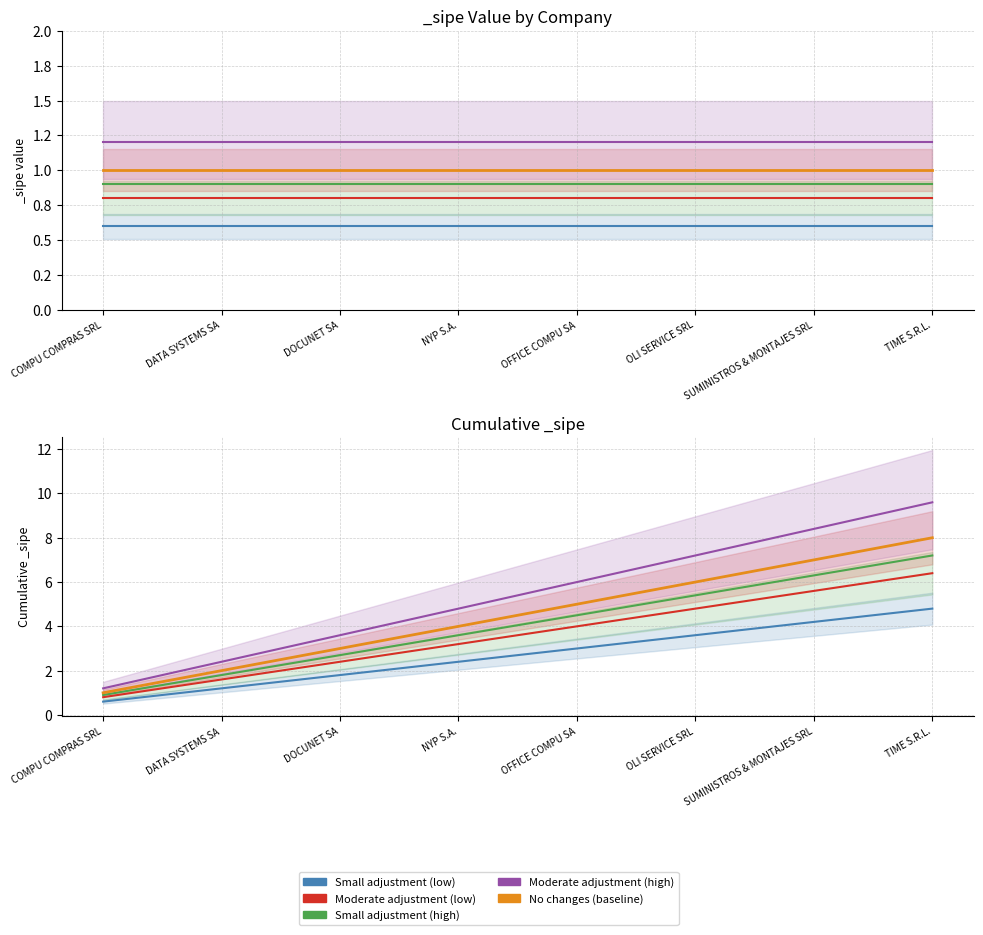

Is it true that No changes (baseline) equals 8.0 at TIME S.R.L.?

True